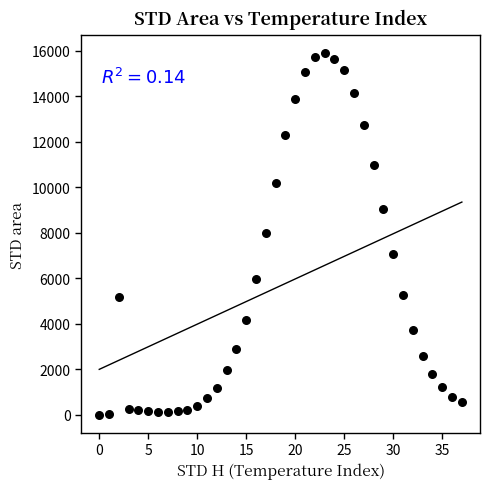

What is the range of Y values (max minus min)?

15874.1